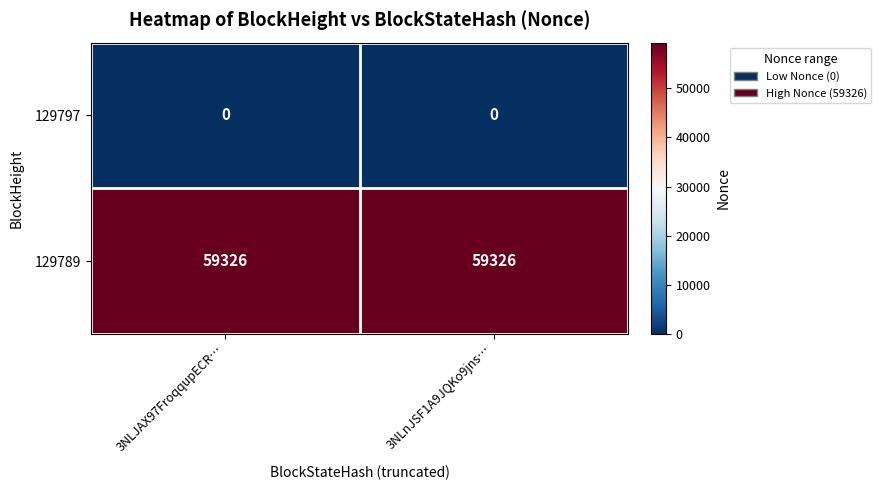

True or false: 129797 has a value of 0 at 3NLnJSF1A9JQKo9jns….

True